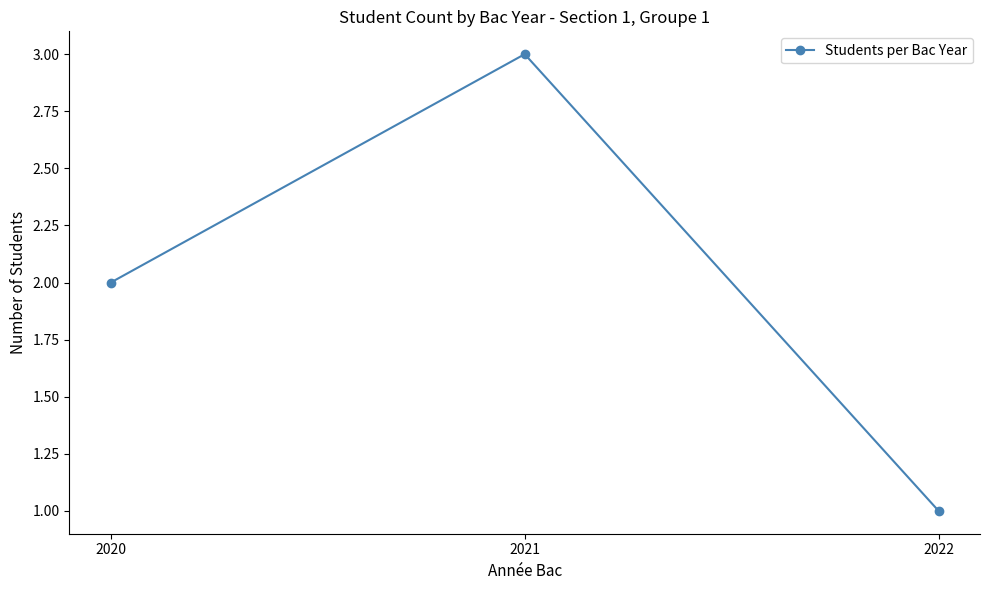

Read the value at 2020.

2